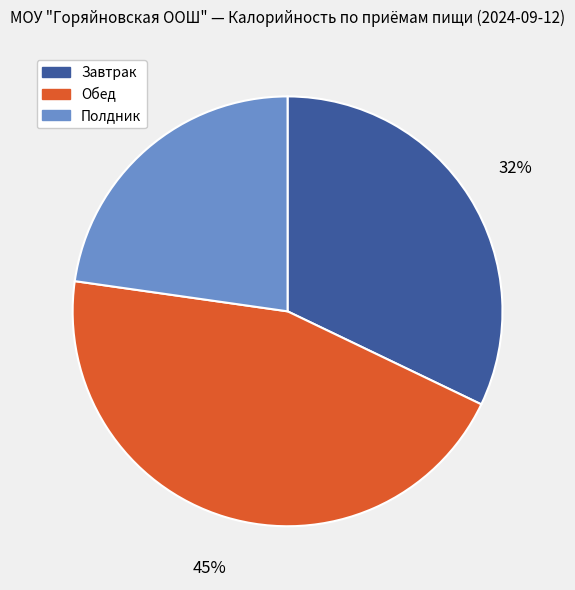

To the nearest percent, what is the combined percentage of Завтрак and Полдник?

55%